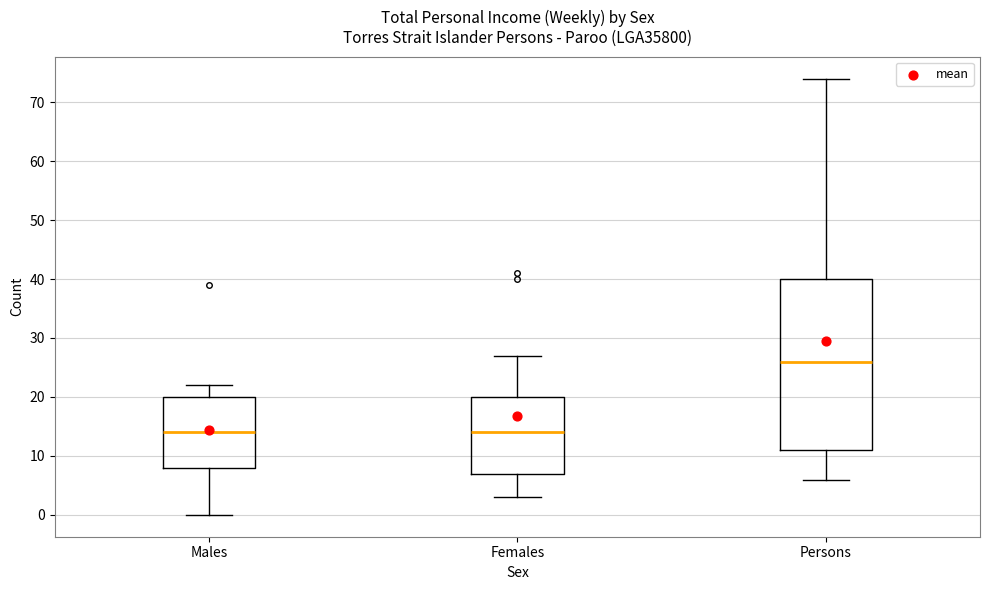

Comparing the boxes themselves (not the whiskers), which one is the tallest?

Persons